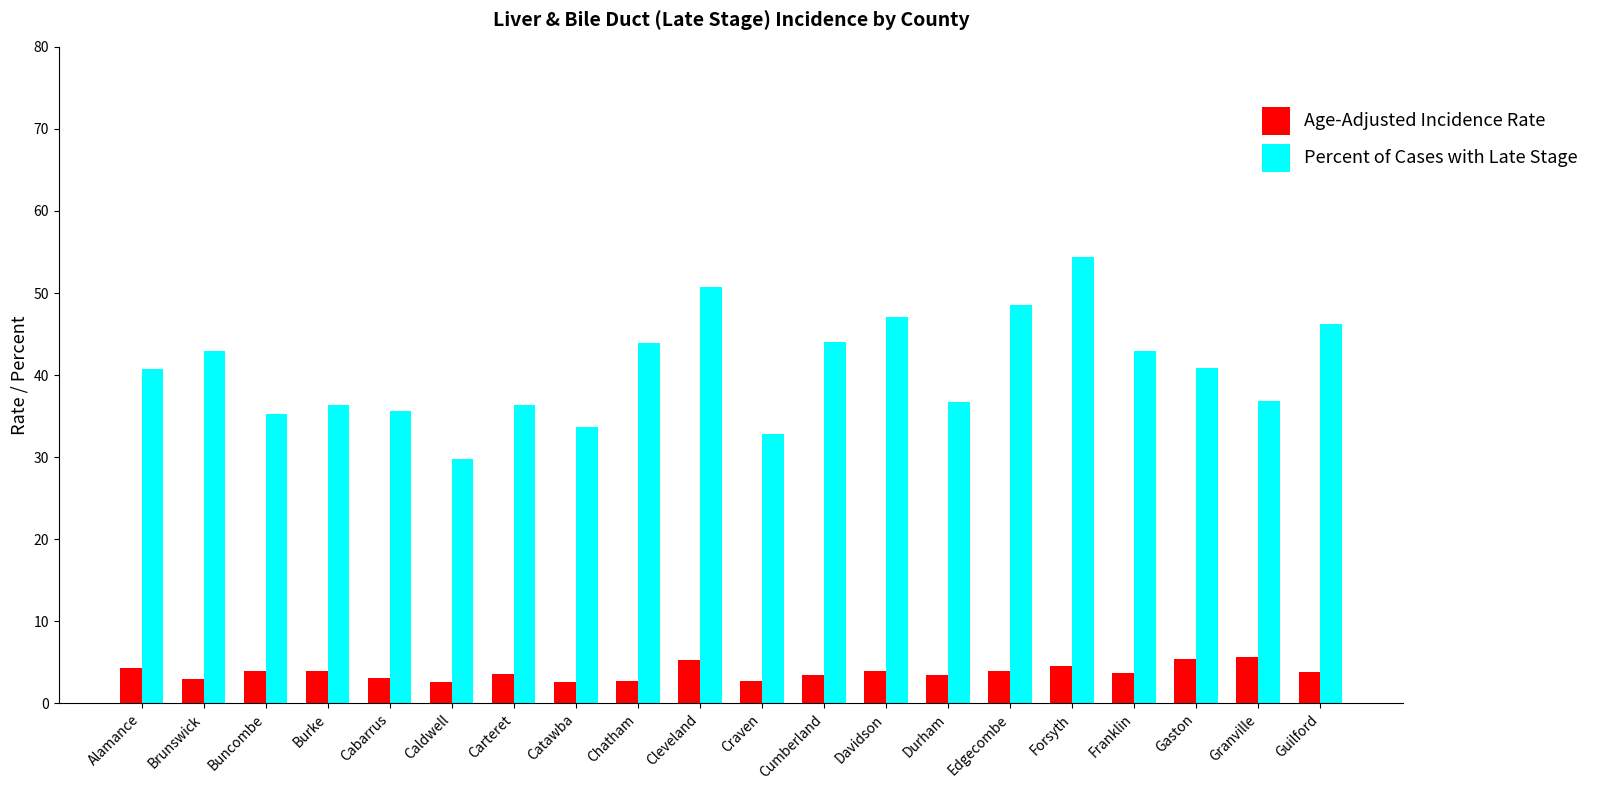

What is the difference between the second highest and minimum values in the Age-Adjusted Incidence Rate series?

2.8